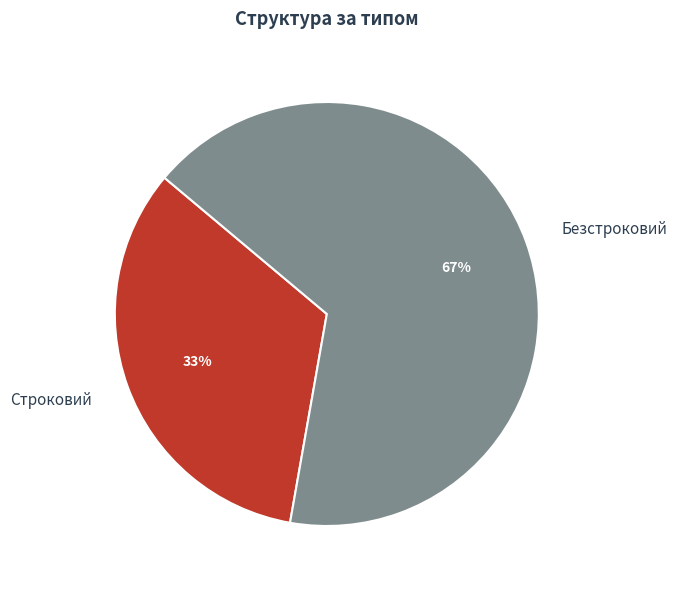

Count the number of slices in the pie.

2